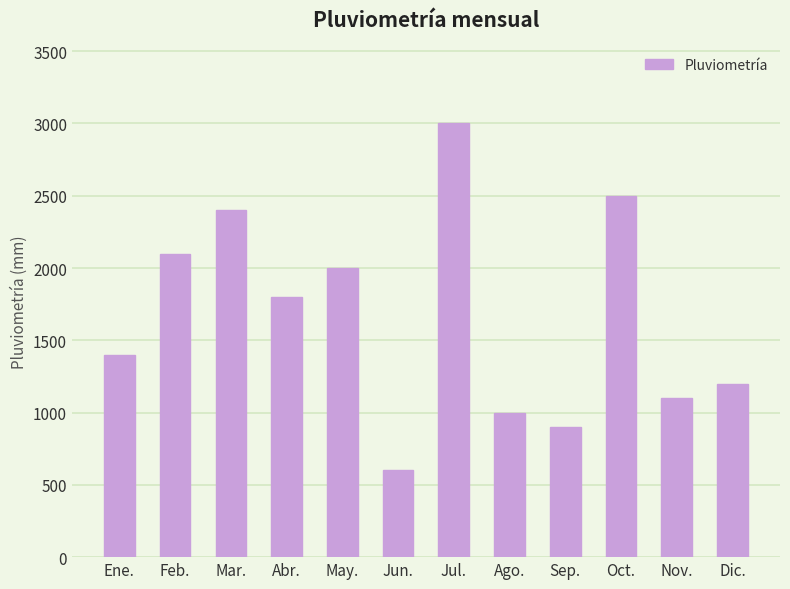

Which category has the highest value across all series?

Jul.